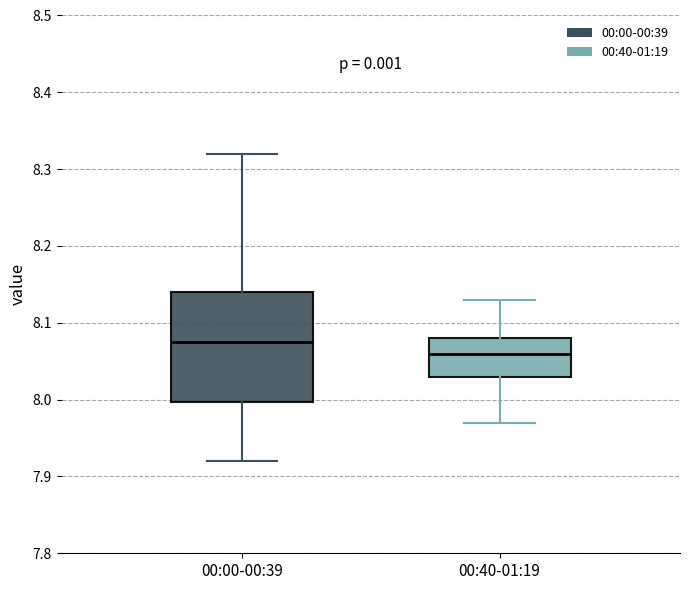

Which box is the tallest, from its lower edge to its upper edge?

00:00-00:39